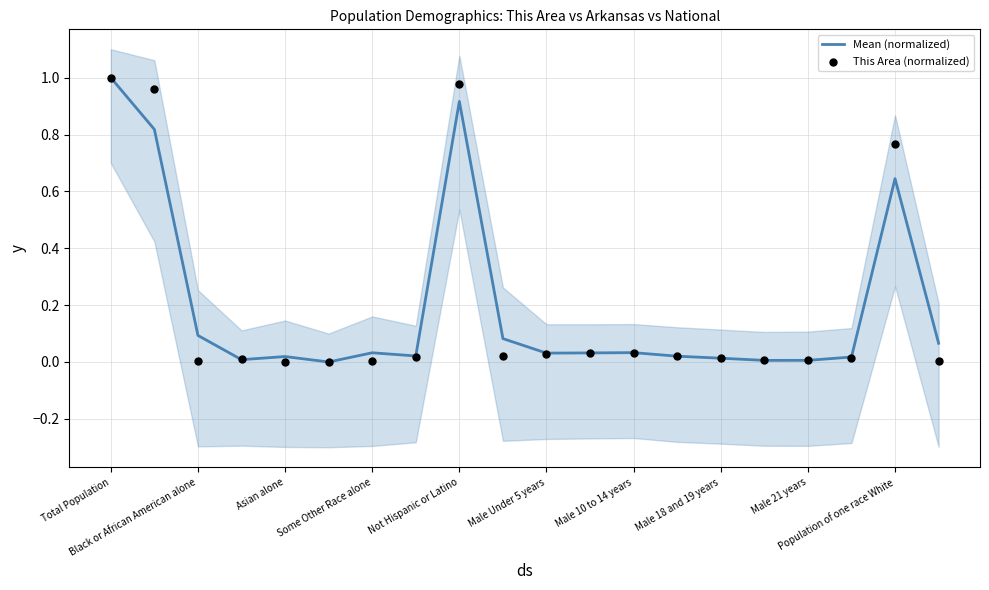

Which series has the widest spread of Y values?

Mean (normalized)